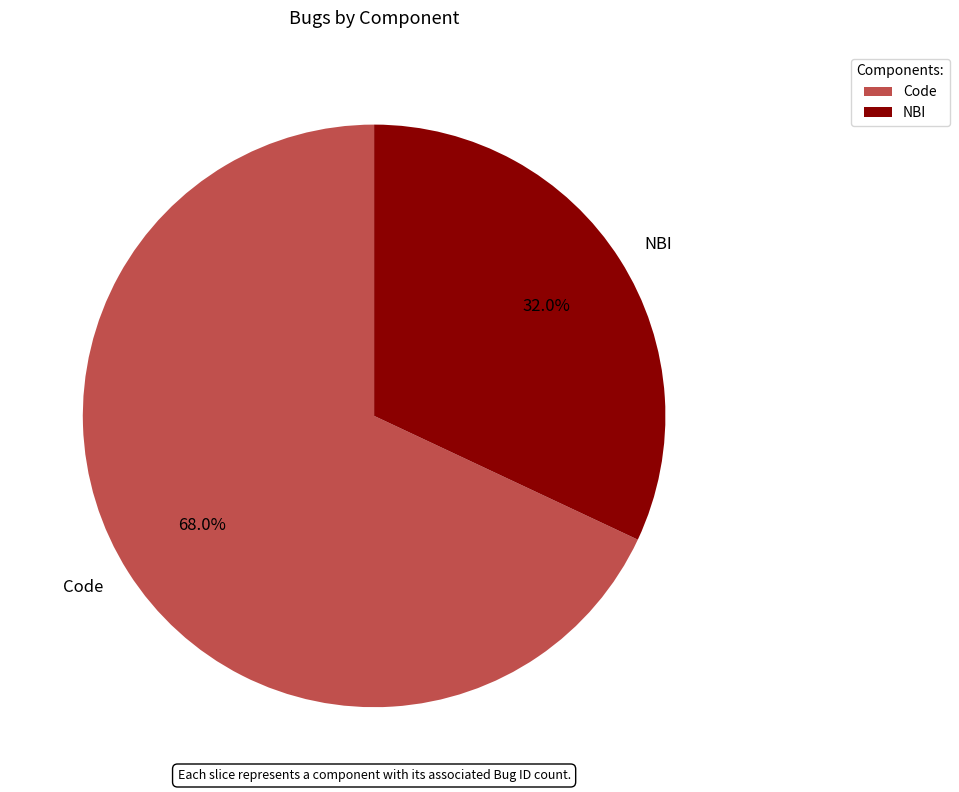

Which slice is the largest?

Code